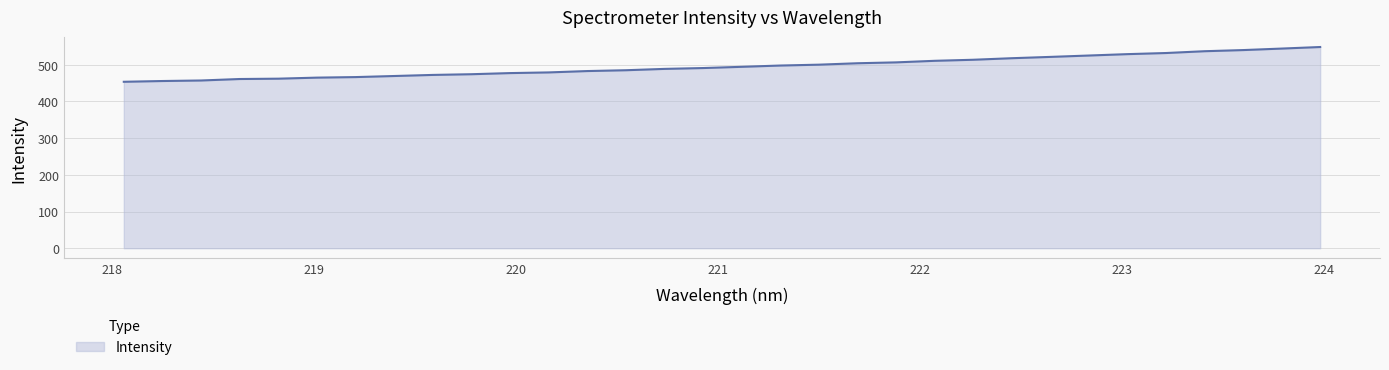

What is the difference between the maximum and minimum values?

94.7